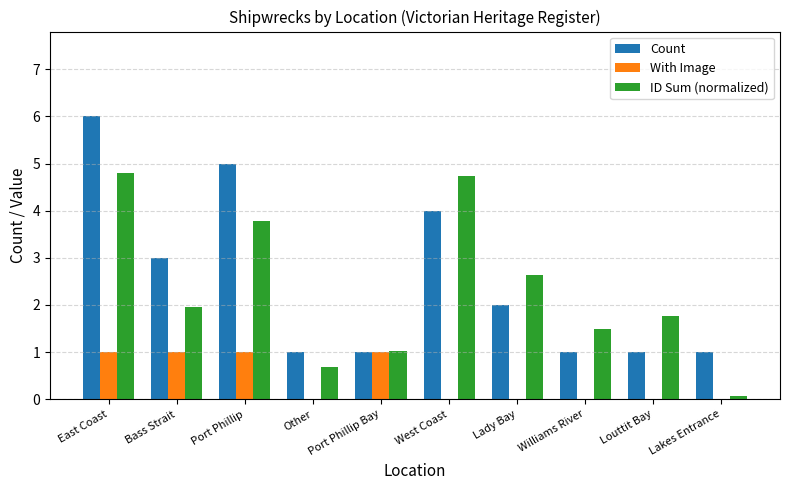

How many series are shown in this chart?

3